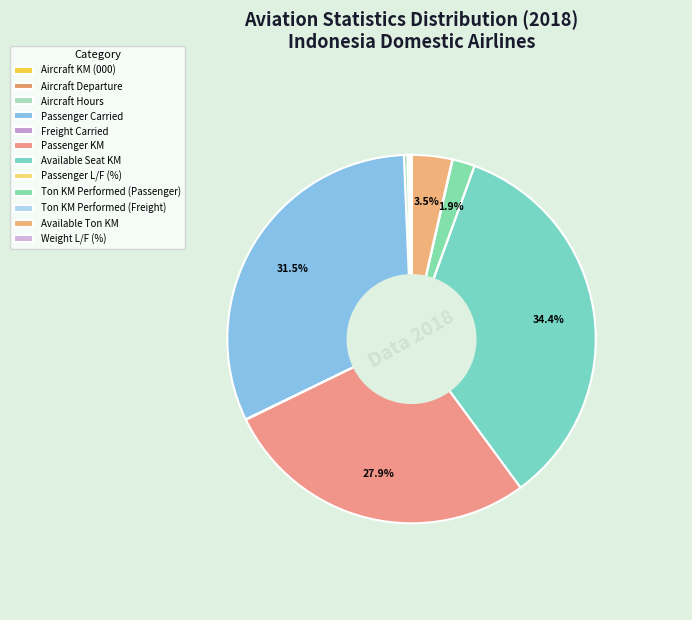

To the nearest percent, what is the combined percentage of Passenger KM and Ton KM Performed (Freight)?

28%